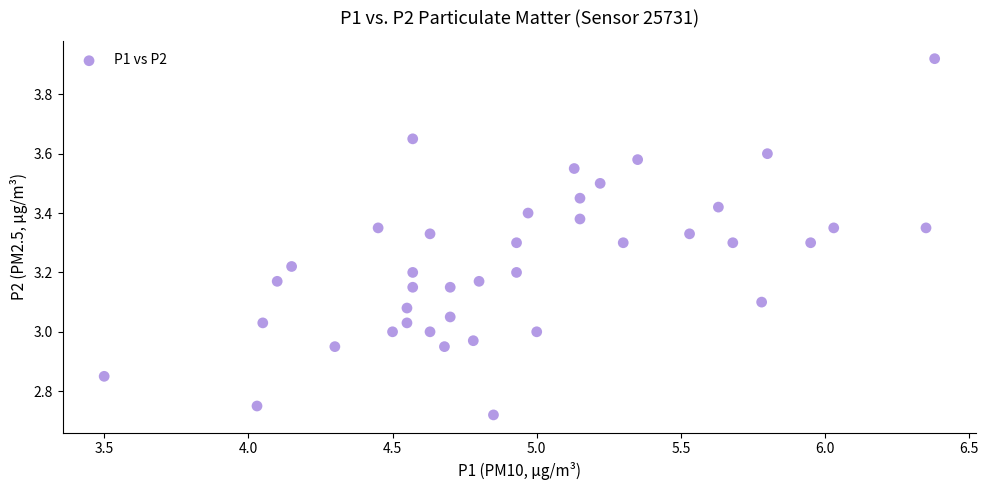

What is the range of Y values (max minus min)?

1.2